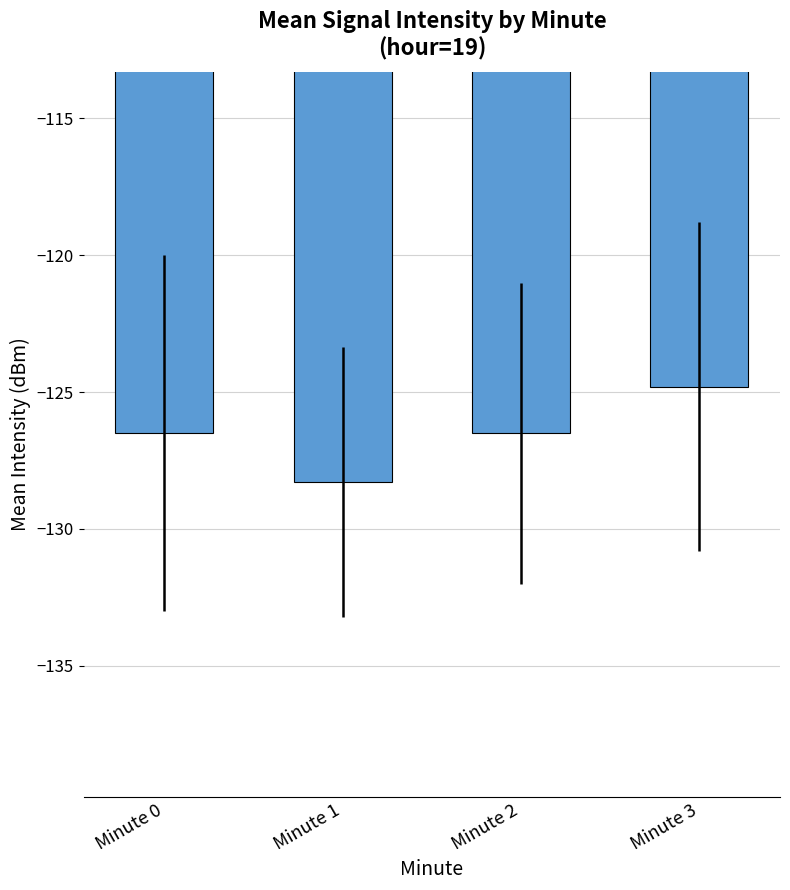

Does the chart contain stacked bars?

No